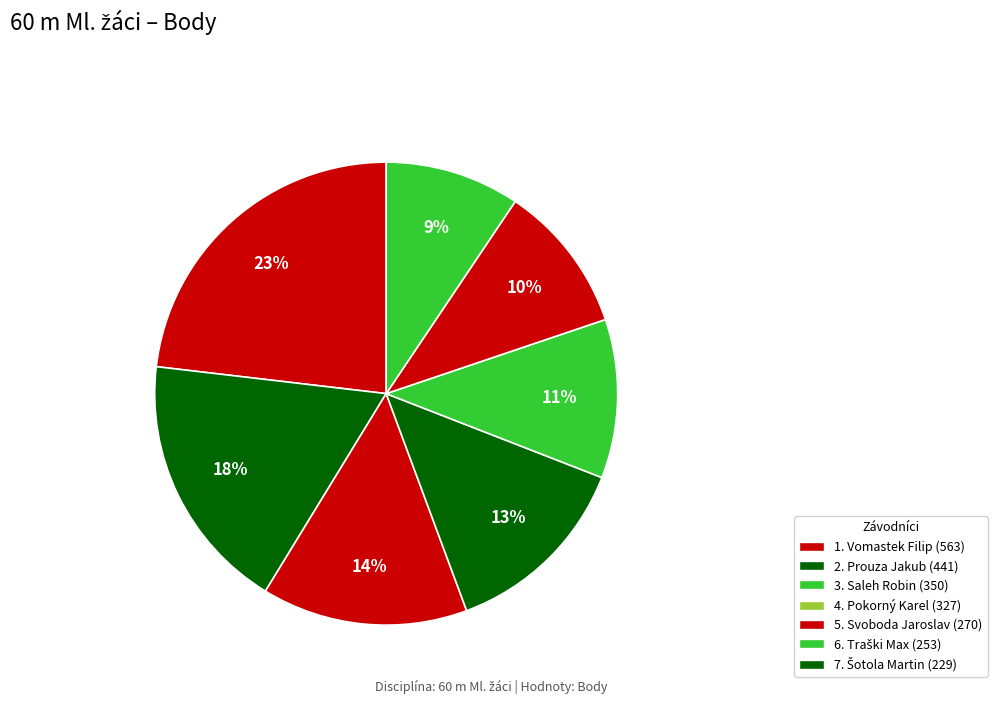

Is there a majority slice in this chart?

No